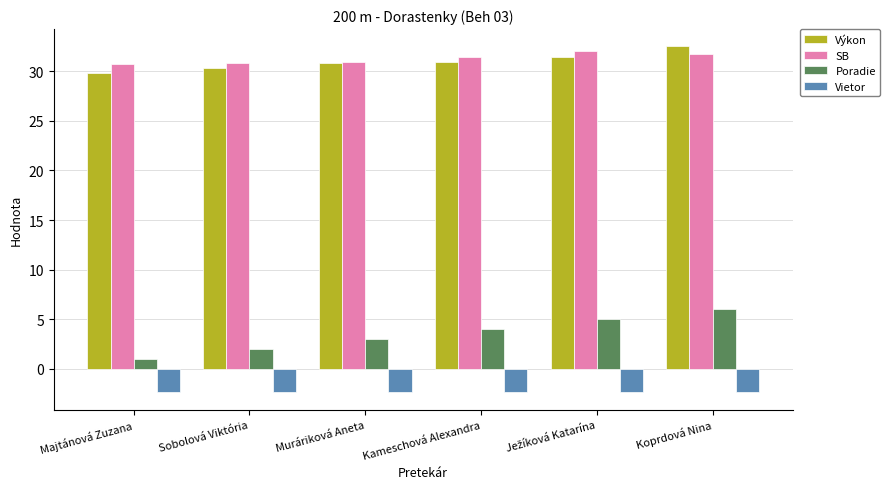

What is the minimum value shown in the chart?

-2.4